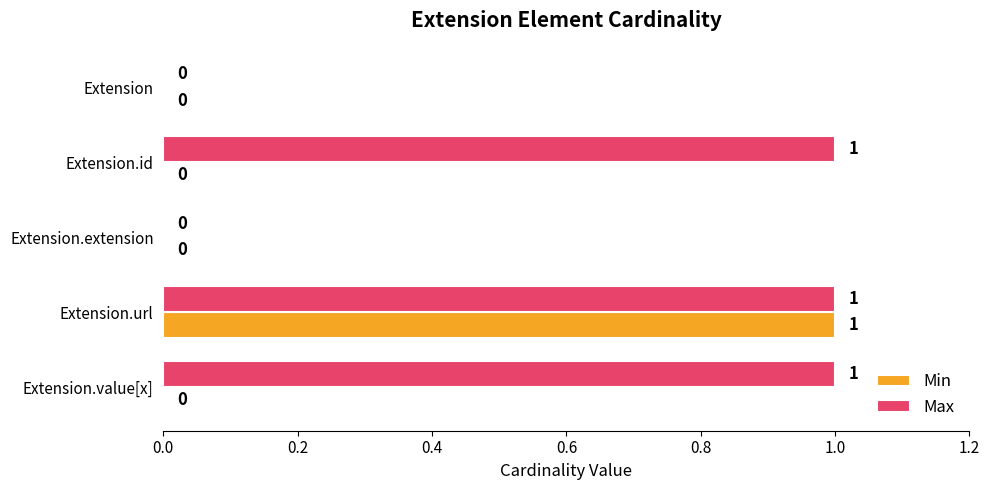

How many Min values are between 0 and 1?

5